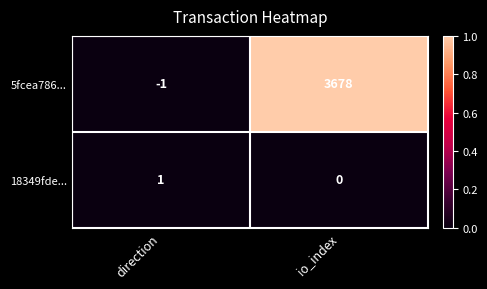

Reading right to left, what are all the values shown in this chart?

5fcea786...: 3678	-1
18349fde...: 0	1